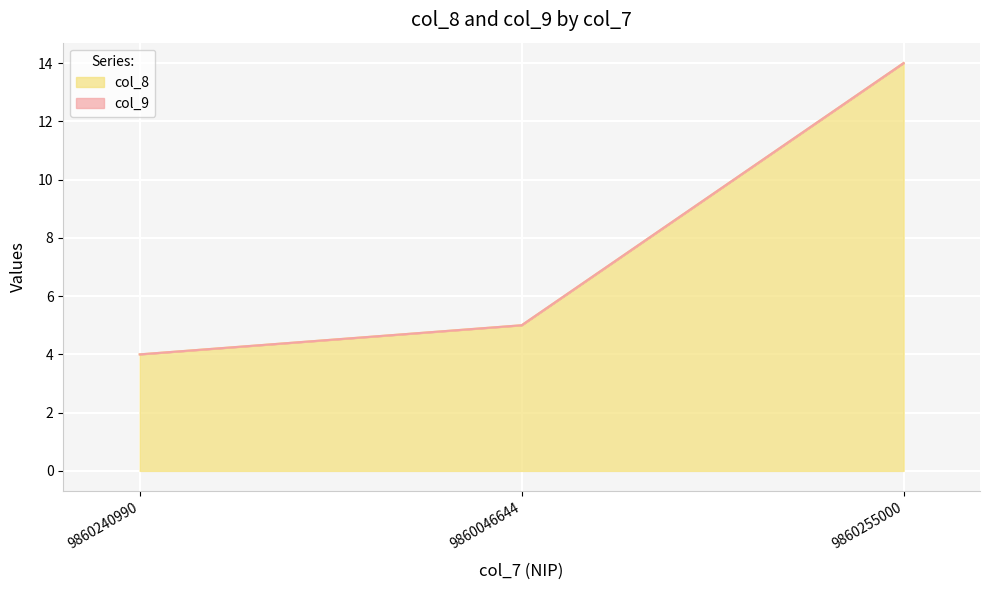

Approximately how many times larger is the value at 9860255000 compared to 9860240990?

3.5